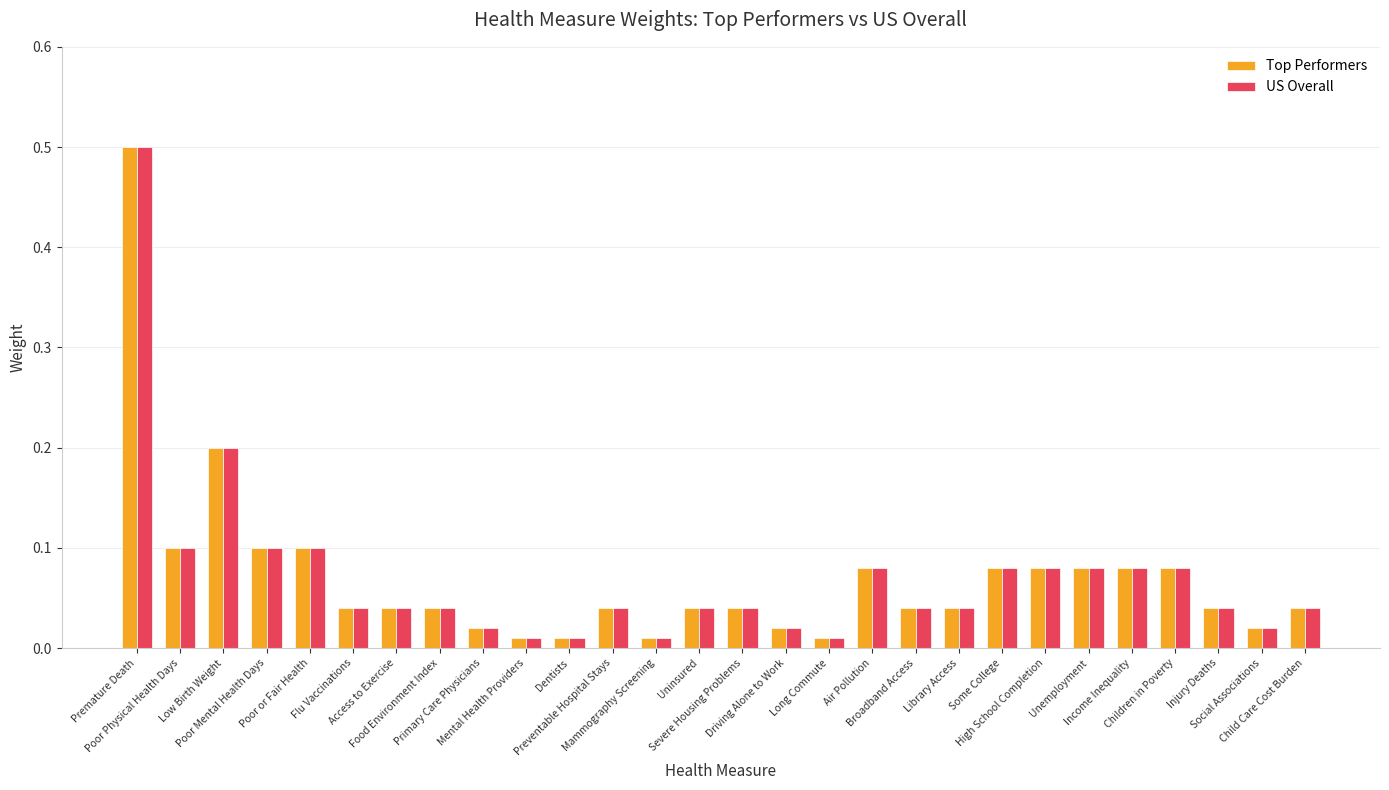

How many data points does each series have?

28